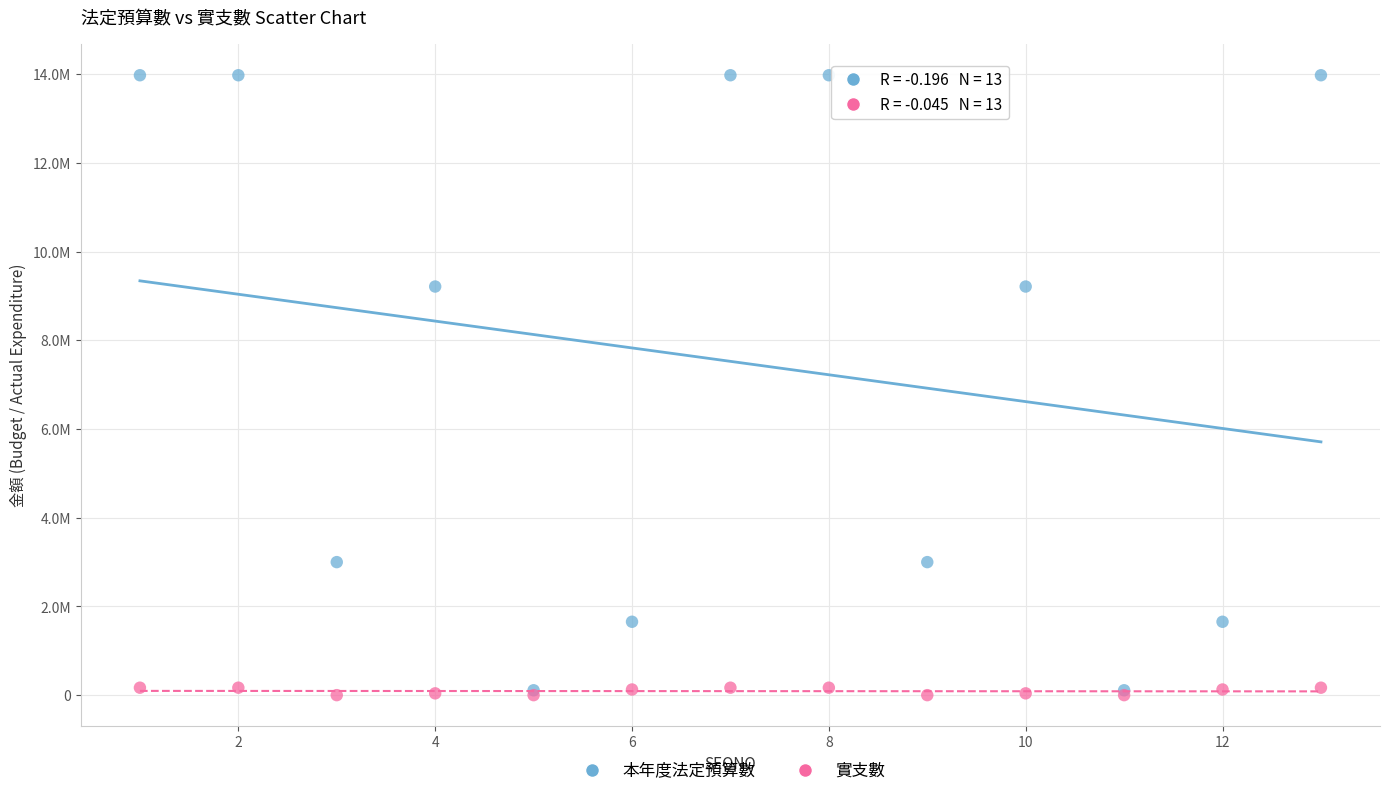

What are all the series names shown in the legend?

本年度法定預算數, 實支數